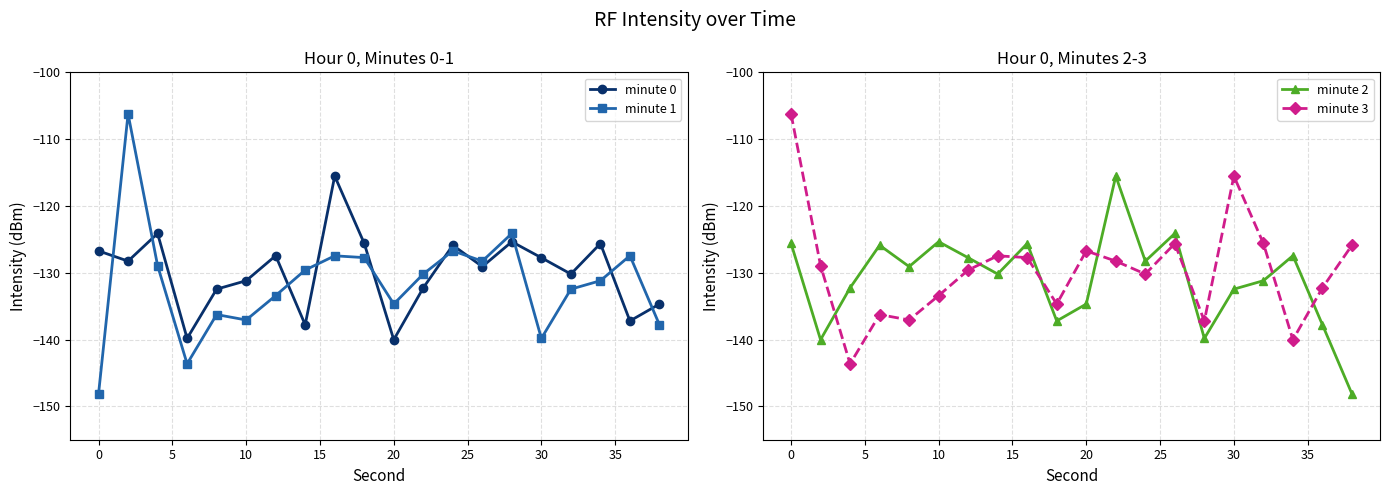

The value of minute 0 at 0 is -29.0. True or false?

False